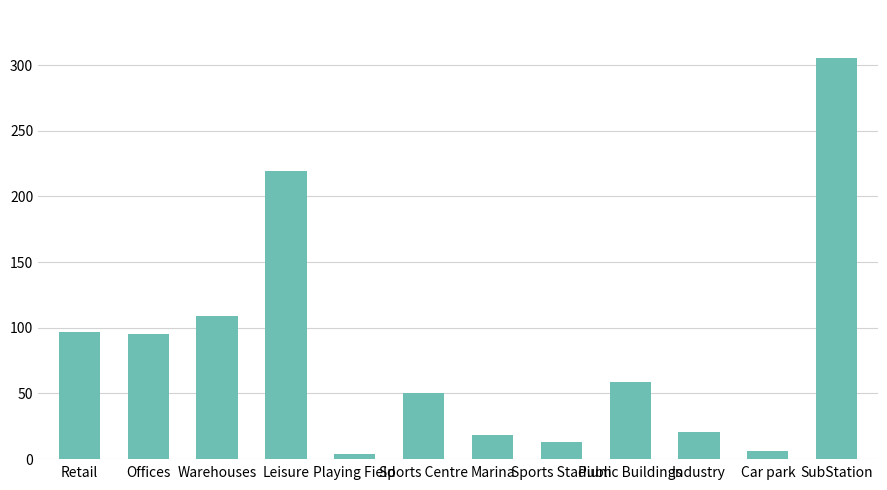

What is the difference between the maximum and minimum values?

301.3